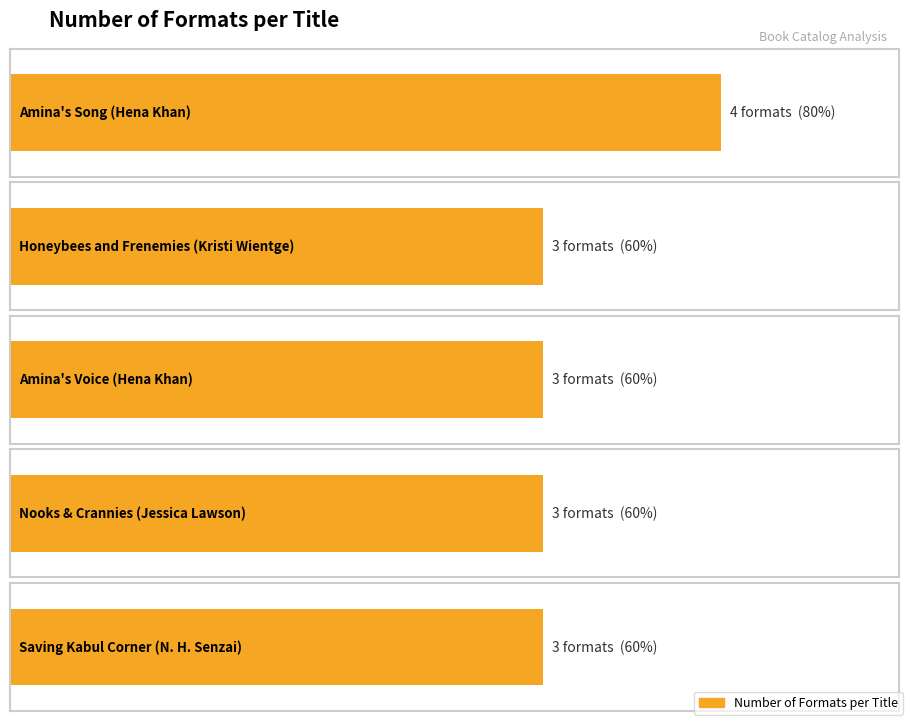

Reading right to left, what are all the values shown in this chart?

3	3	3	3	4